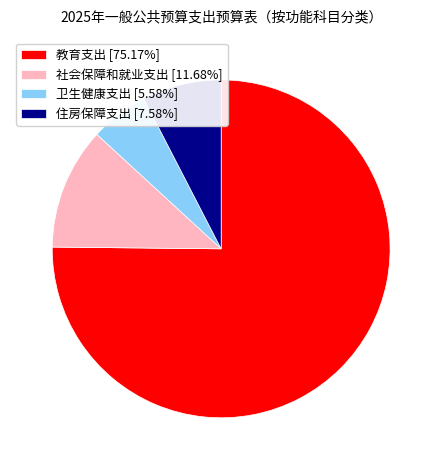

Is the sum of 卫生健康支出 and 教育支出 greater than half?

Yes